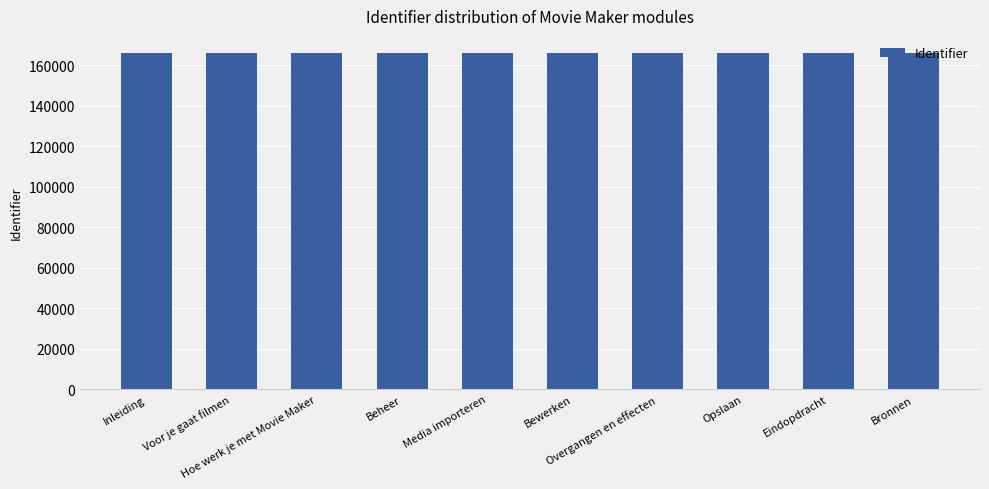

What is the smallest value displayed?

166185